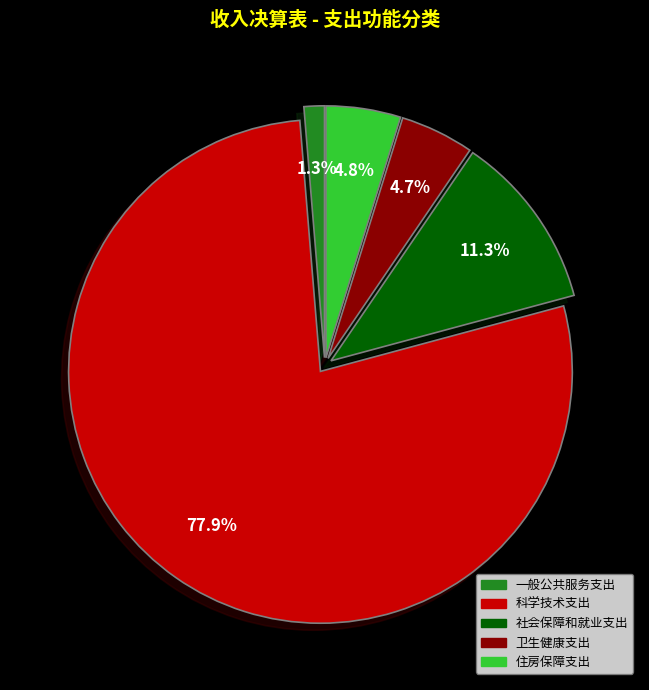

To the nearest percent, what is the combined percentage of 住房保障支出 and 卫生健康支出?

10%